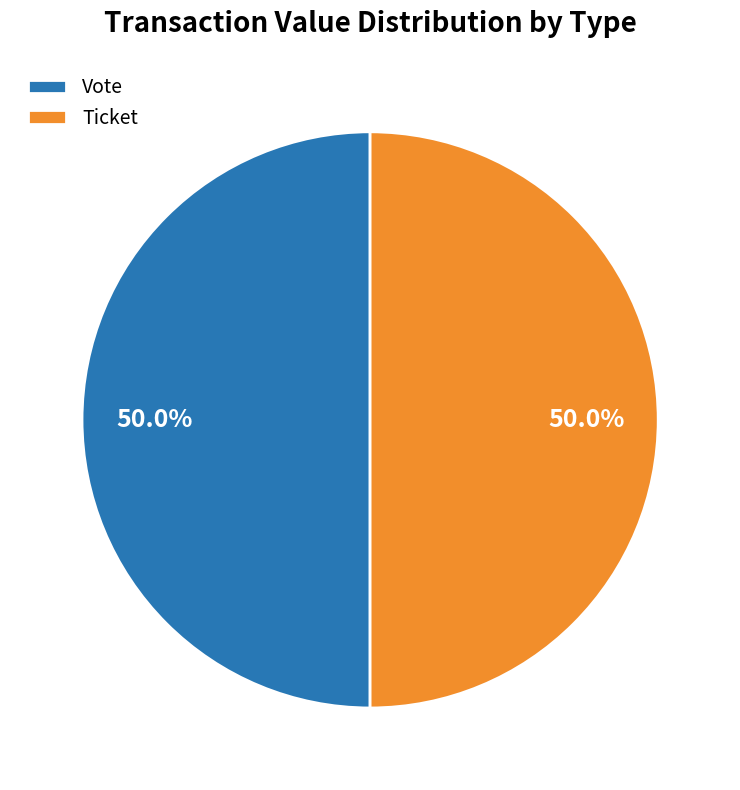

How many slices are in this pie chart?

2